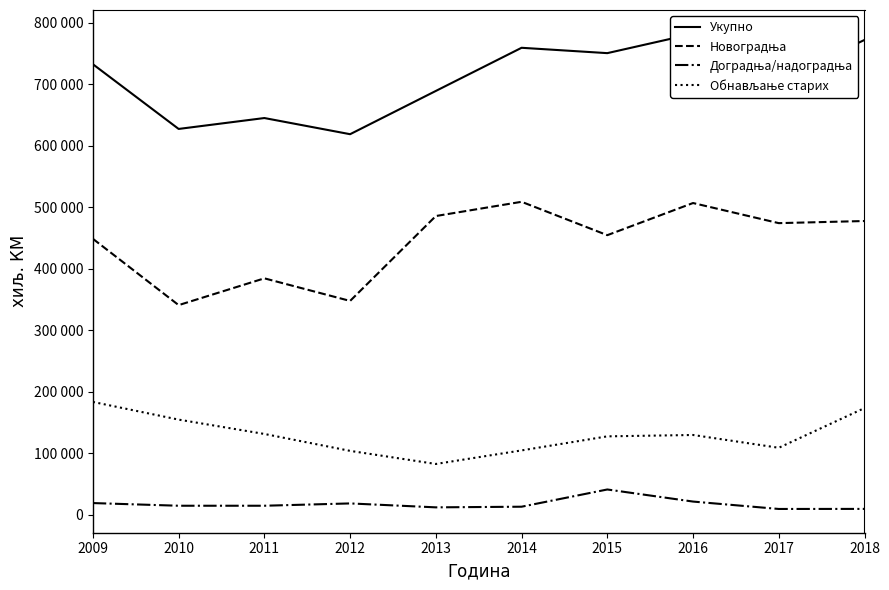

Reading left to right, what are all the values shown in this chart?

Укупно: 2009=732738	2010=627528	2011=645254	2012=618977	2013=689308	2014=759472	2015=750764	2016=782276	2017=706130	2018=772239
Новоградња: 2009=448884	2010=341078	2011=384625	2012=347884	2013=485922	2014=509060	2015=454801	2016=507062	2017=474368	2018=477818
Доградња/надоградња: 2009=19238	2010=14889	2011=14892	2012=18650	2013=12269	2014=13310	2015=41327	2016=21677	2017=9652	2018=9750
Обнављање старих: 2009=183668	2010=154913	2011=131611	2012=104095	2013=82803	2014=104864	2015=127702	2016=129937	2017=109132	2018=173693